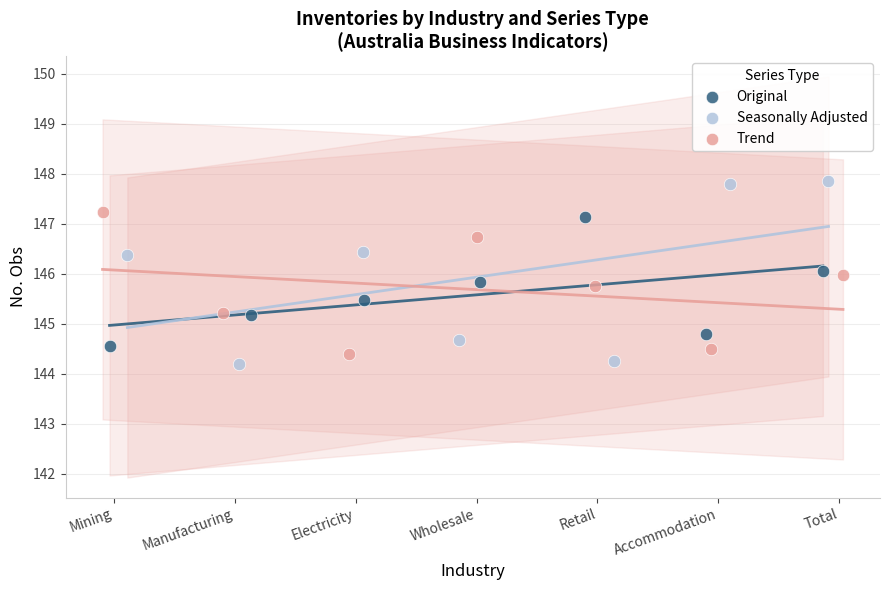

Which series contains the highest Y value?

Seasonally Adjusted